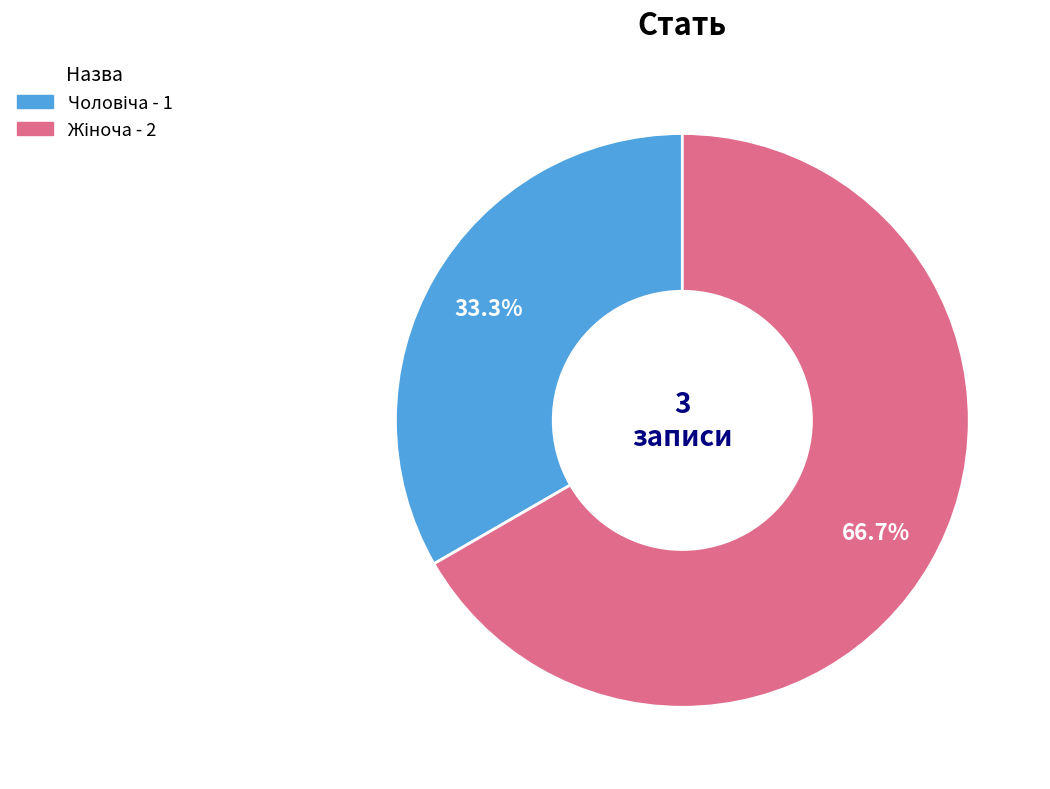

Is there a majority slice in this chart?

Yes